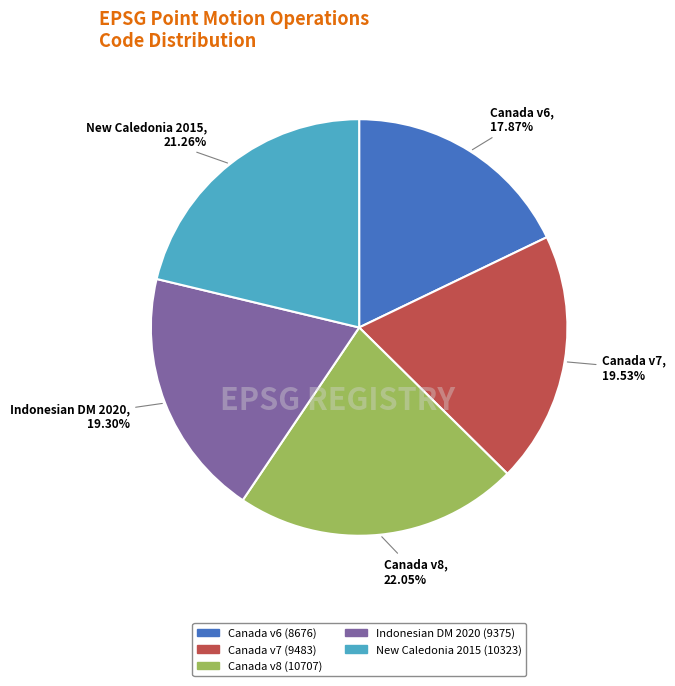

Is there any slice that represents more than half of the pie?

No